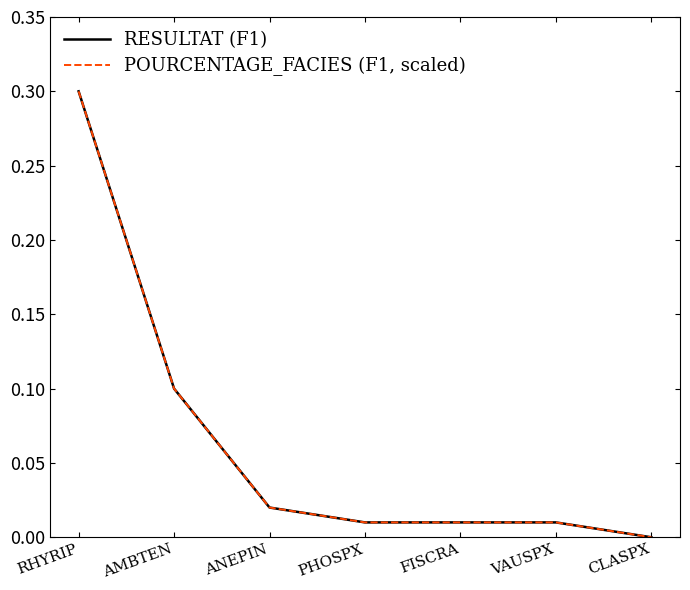

Does the chart have visible grid lines?

No